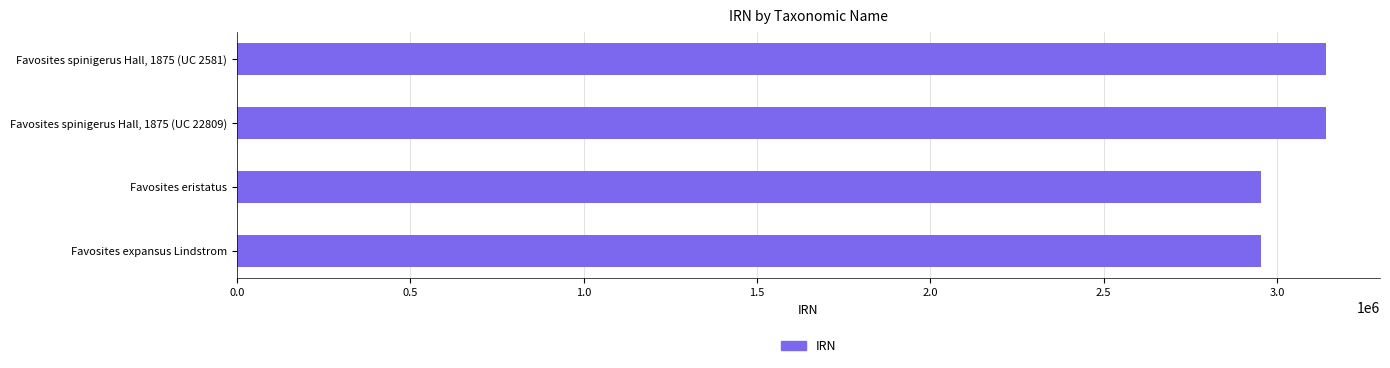

Between Favosites expansus Lindstrom and Favosites spinigerus Hall, 1875 (UC 2581), which is larger?

Favosites spinigerus Hall, 1875 (UC 2581)